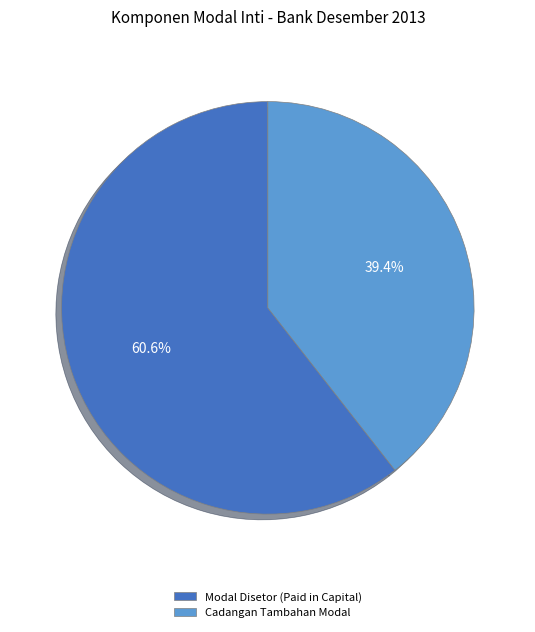

Combined, do Modal Disetor (Paid in Capital) and Cadangan Tambahan Modal account for over 50%?

Yes